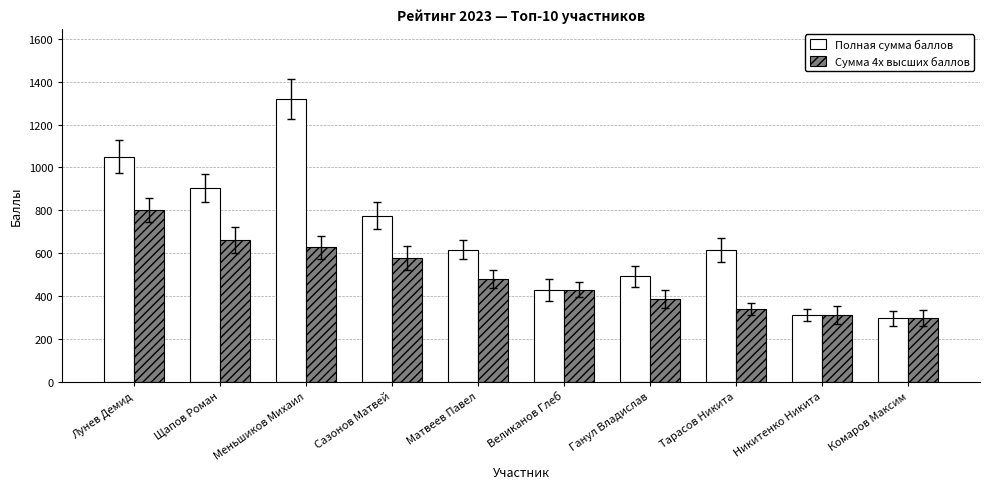

What is the difference between the maximum and minimum values in the Полная сумма баллов series?

1022.1